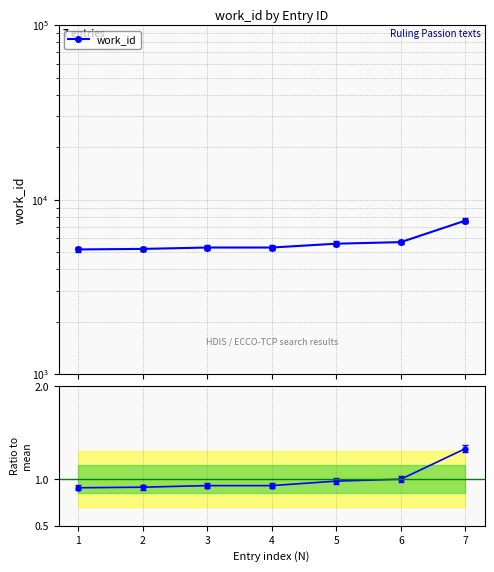

What is the smallest value displayed?

0.9